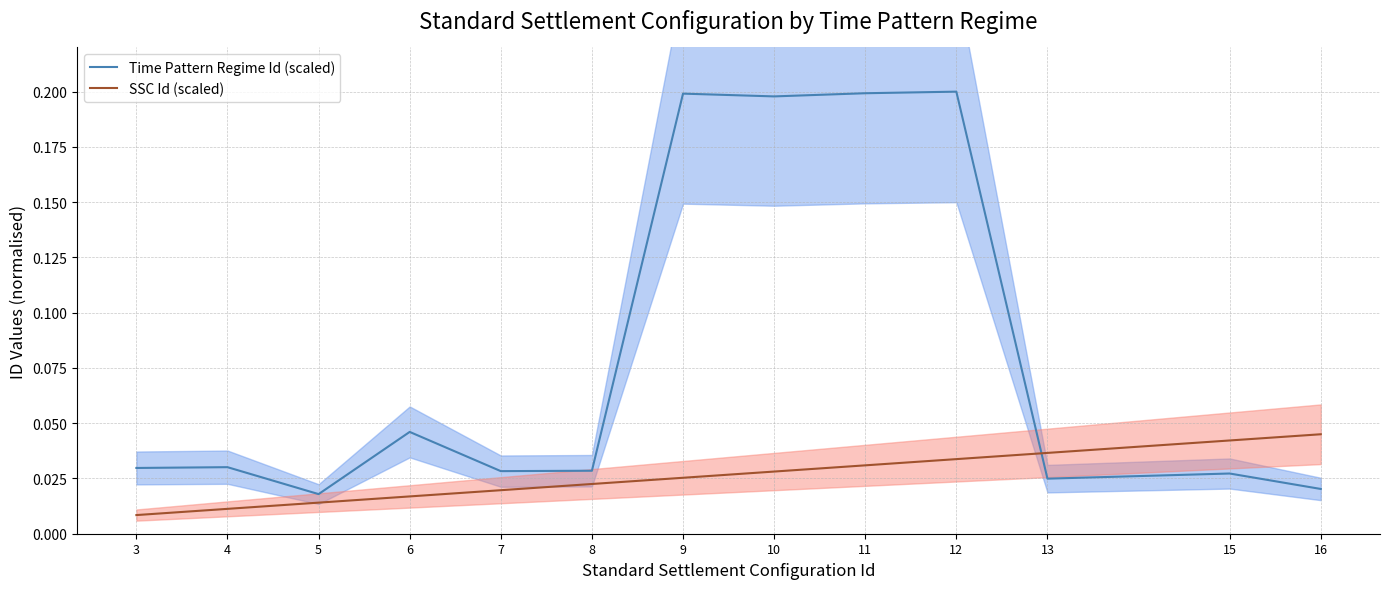

Rank the categories by SSC Id (scaled) value from highest to lowest.

16, 15, 13, 12, 11, 10, 9, 8, 7, 6, 5, 4, 3